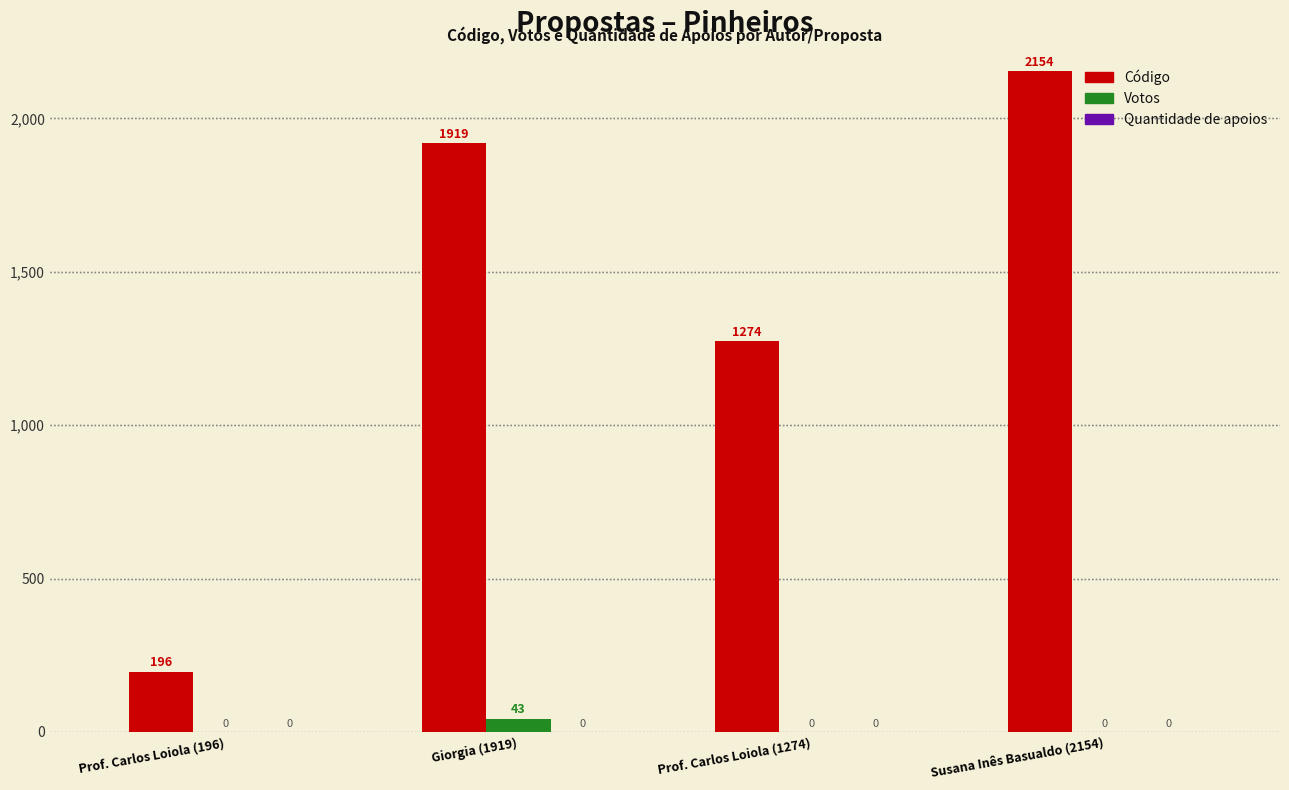

Is the value of Votos at Prof. Carlos Loiola (196) greater than the value of Código at Giorgia (1919)?

No